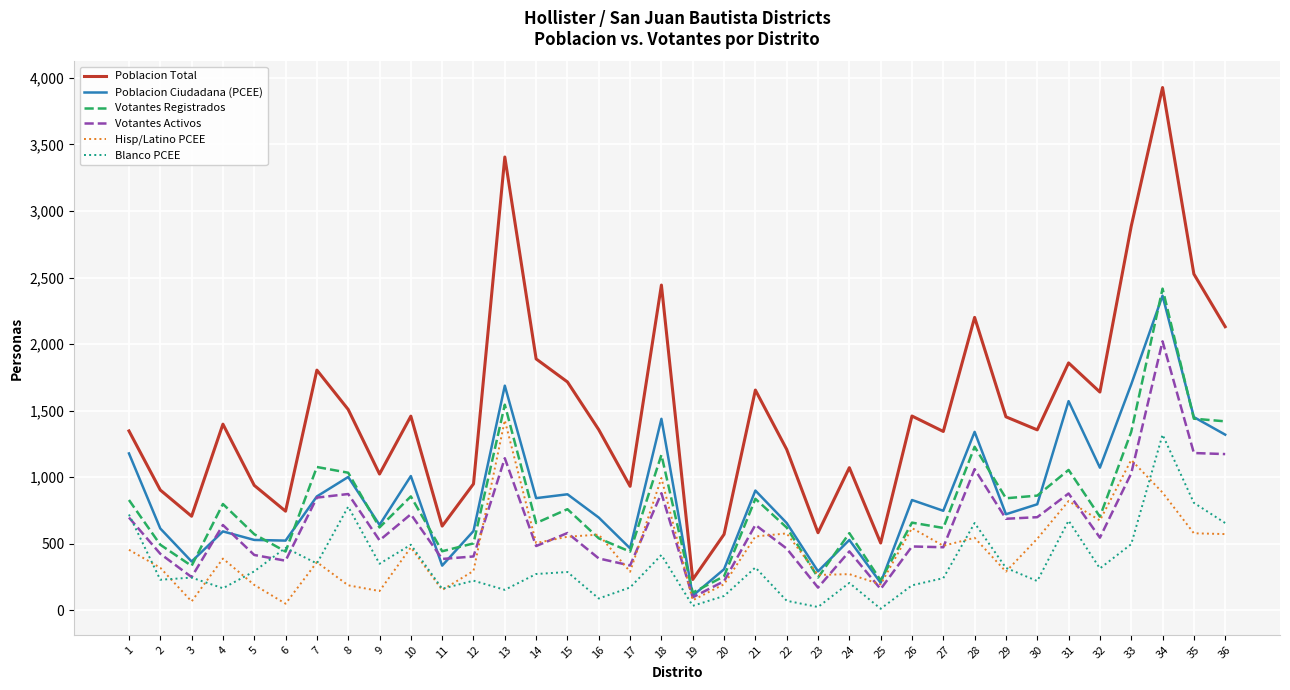

At which category is the sum across all series the highest?

34